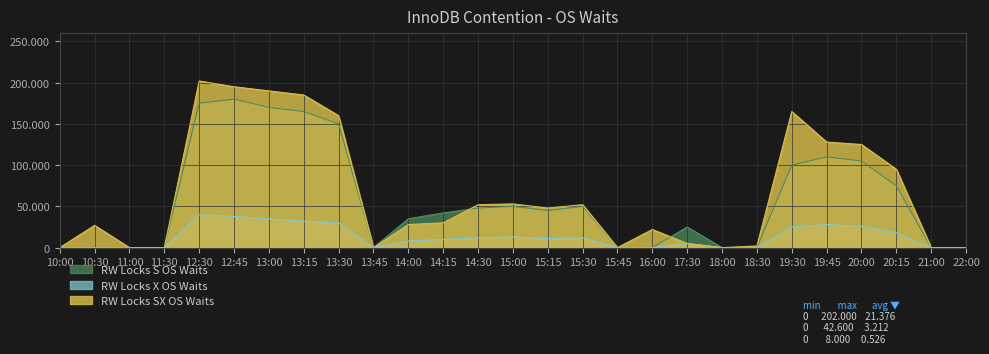

Reading left to right, list all the values displayed in this chart.

RW Locks S OS Waits: 10:00=0	10:30=0	11:00=0	11:30=0	12:30=175000	12:45=180000	13:00=170000	13:15=165000	13:30=150000	13:45=0	14:00=35000	14:15=42000	14:30=48000	15:00=50000	15:15=45000	15:30=50000	15:45=0	16:00=0	17:30=25000	18:00=0	18:30=0	19:30=100000	19:45=110000	20:00=105000	20:15=75000	21:00=0	22:00=0
RW Locks X OS Waits: 10:00=0	10:30=0	11:00=0	11:30=0	12:30=40000	12:45=38000	13:00=35000	13:15=32000	13:30=30000	13:45=0	14:00=8000	14:15=10000	14:30=12000	15:00=13000	15:15=11000	15:30=12000	15:45=0	16:00=0	17:30=5000	18:00=0	18:30=0	19:30=25000	19:45=28000	20:00=26000	20:15=18000	21:00=0	22:00=0
RW Locks SX OS Waits: 10:00=0	10:30=27000	11:00=0	11:30=0	12:30=202000	12:45=195000	13:00=190000	13:15=185000	13:30=160000	13:45=0	14:00=28000	14:15=30000	14:30=52000	15:00=53000	15:15=48000	15:30=52000	15:45=0	16:00=22000	17:30=5000	18:00=0	18:30=2000	19:30=165000	19:45=128000	20:00=125000	20:15=95000	21:00=0	22:00=0